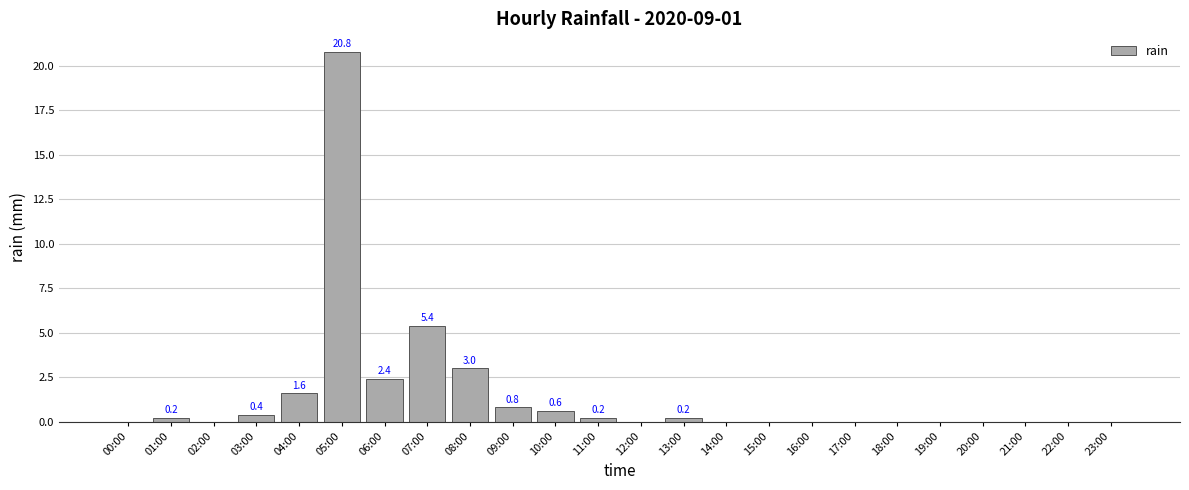

Between 02:00 and 10:00, which is larger?

10:00